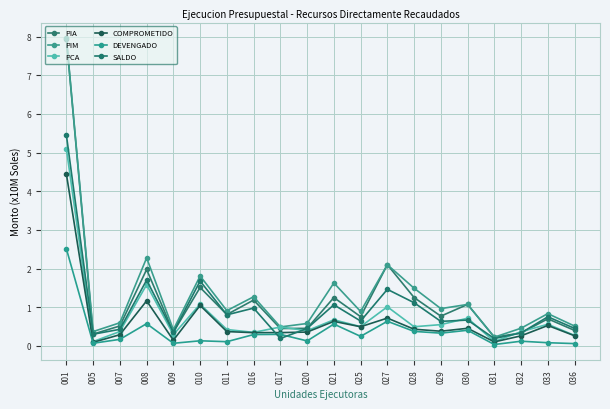

The value of DEVENGADO at 025 is 0.2. True or false?

True